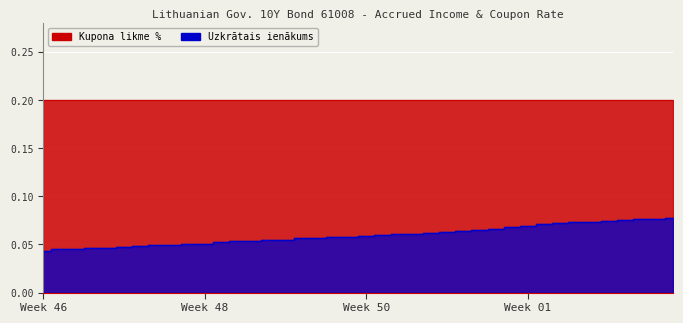

How many values are between 0 and 1?

40